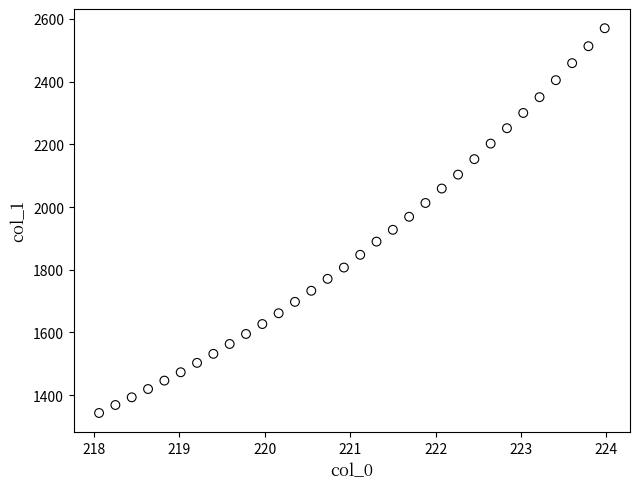

What is the range of X values (max minus min)?

5.9